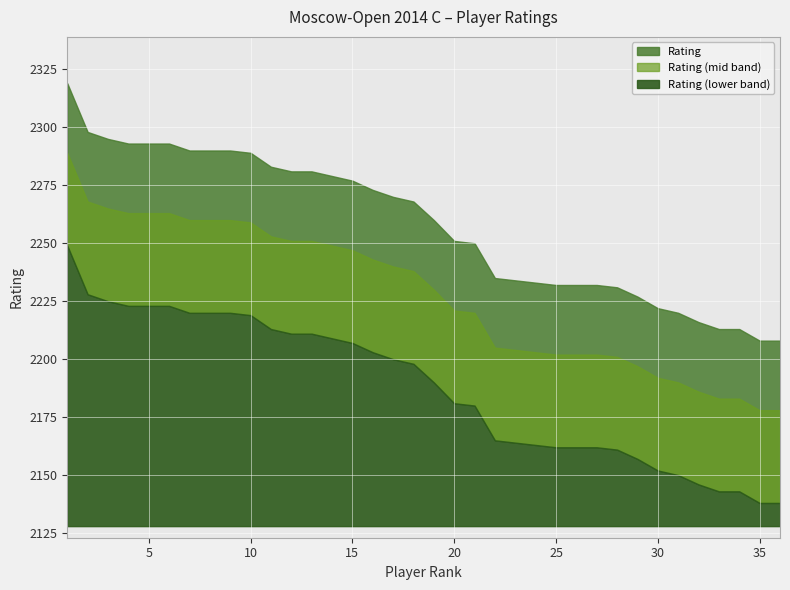

What is the value of the 29th point from the left?

2227